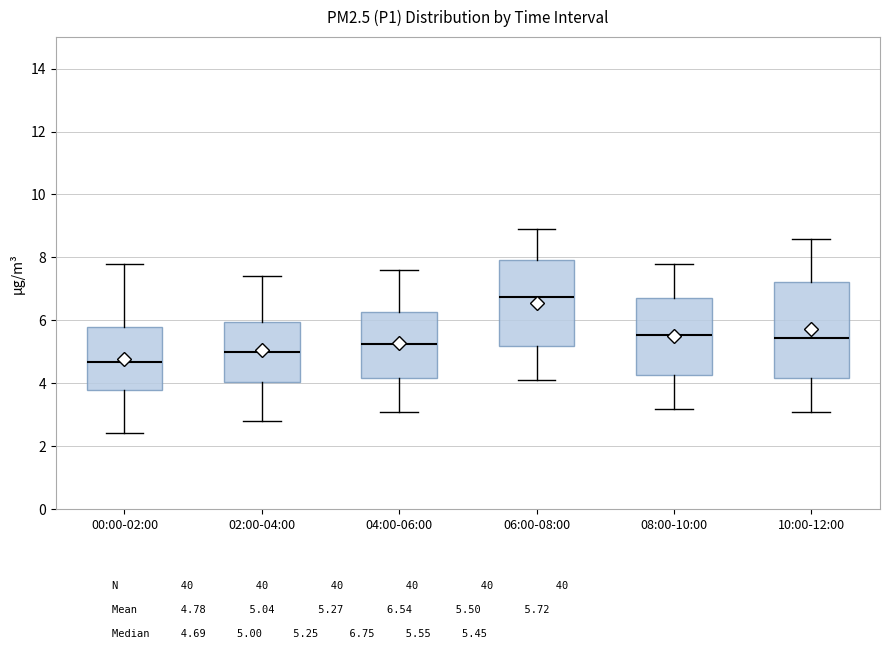

Reading left to right, transcribe this box plot: for each box, give where its median line is, the range the box spans, and where its two whiskers end, as read against the y-axis. The values are not printed on the chart, so give them approximately, as read against the axis.

00:00-02:00: median 4.6, box 3.8 to 5.8, whiskers 2.4 to 7.8
02:00-04:00: median 5.0, box 4.0 to 6.0, whiskers 2.8 to 7.4
04:00-06:00: median 5.2, box 4.2 to 6.2, whiskers 3.2 to 7.6
06:00-08:00: median 6.8, box 5.2 to 8.0, whiskers 4.2 to 9.0
08:00-10:00: median 5.6, box 4.2 to 6.8, whiskers 3.2 to 7.8
10:00-12:00: median 5.4, box 4.2 to 7.2, whiskers 3.2 to 8.6